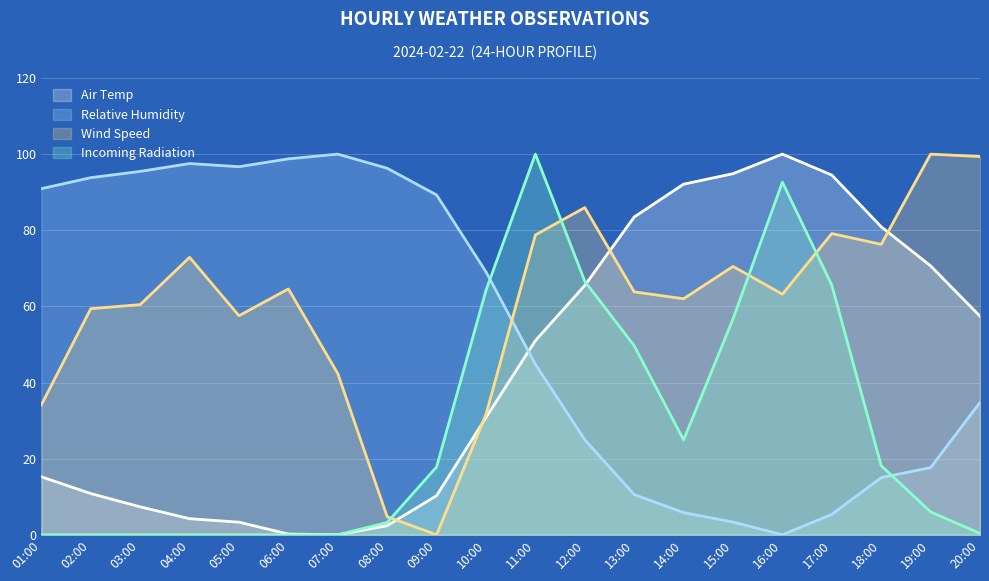

The Incoming Radiation series shows 100.0 at 17:00. True or false?

False